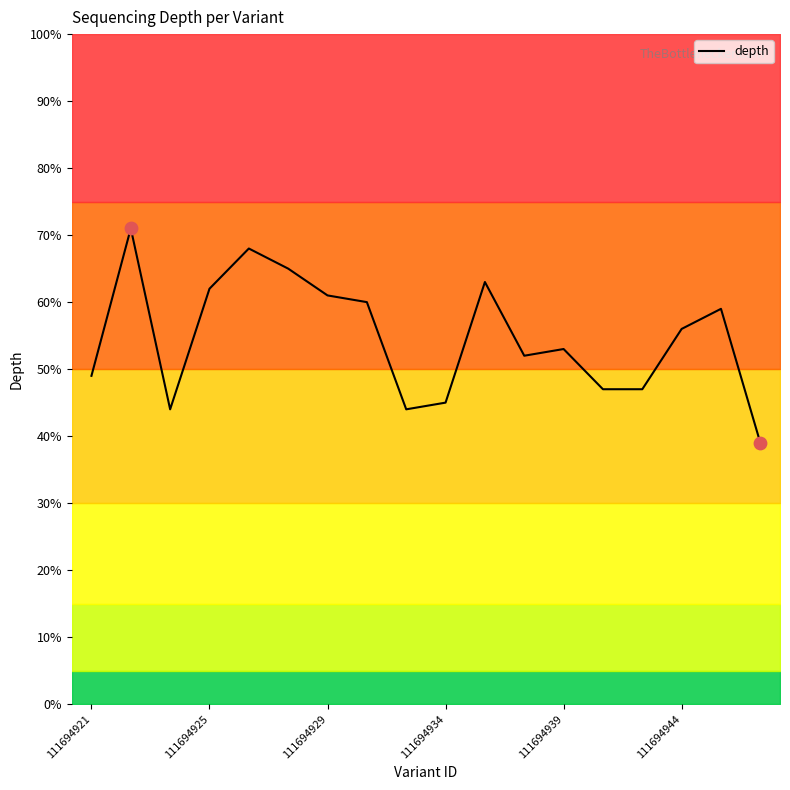

What is the lowest value of the depth series?

39